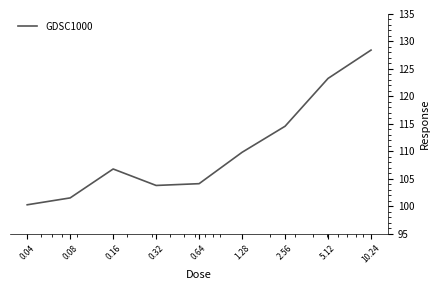

What is the smallest value displayed?

100.2